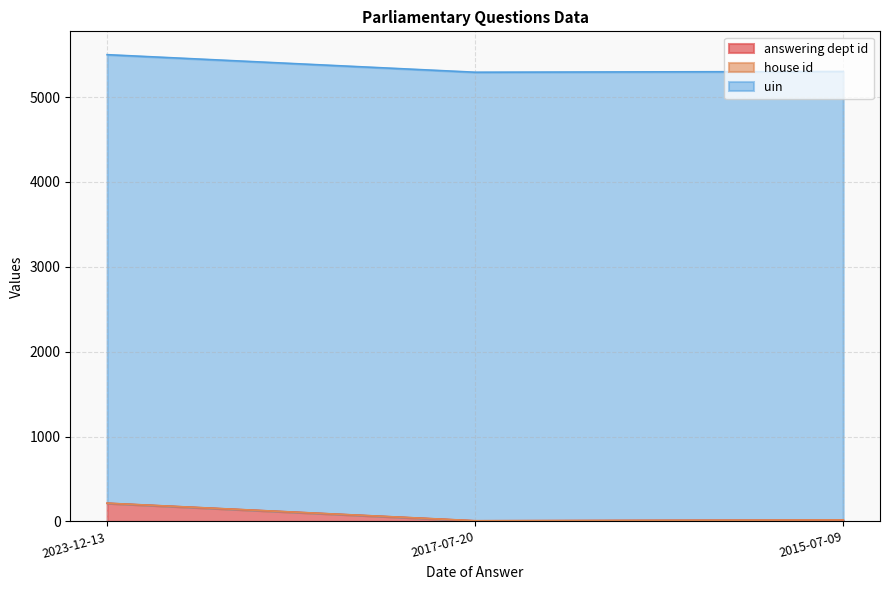

What is the difference between the highest and lowest values at 2023-12-13?

5284